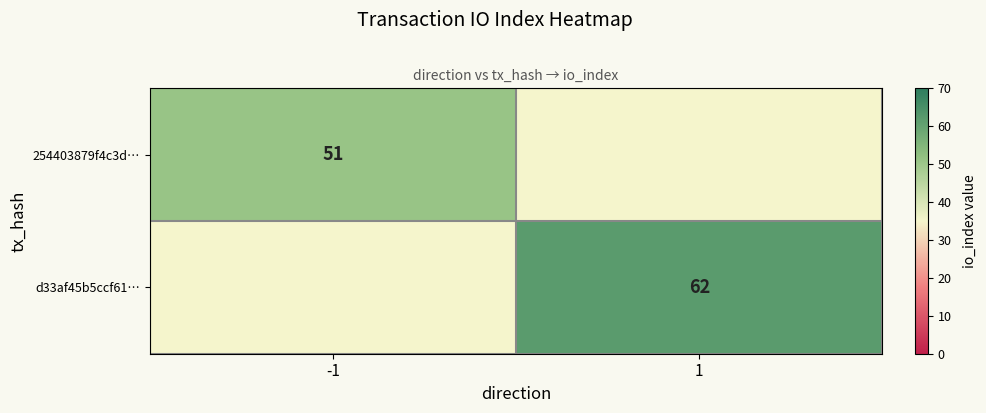

The value of d33af45b5ccf61… at 1 is 62. True or false?

True